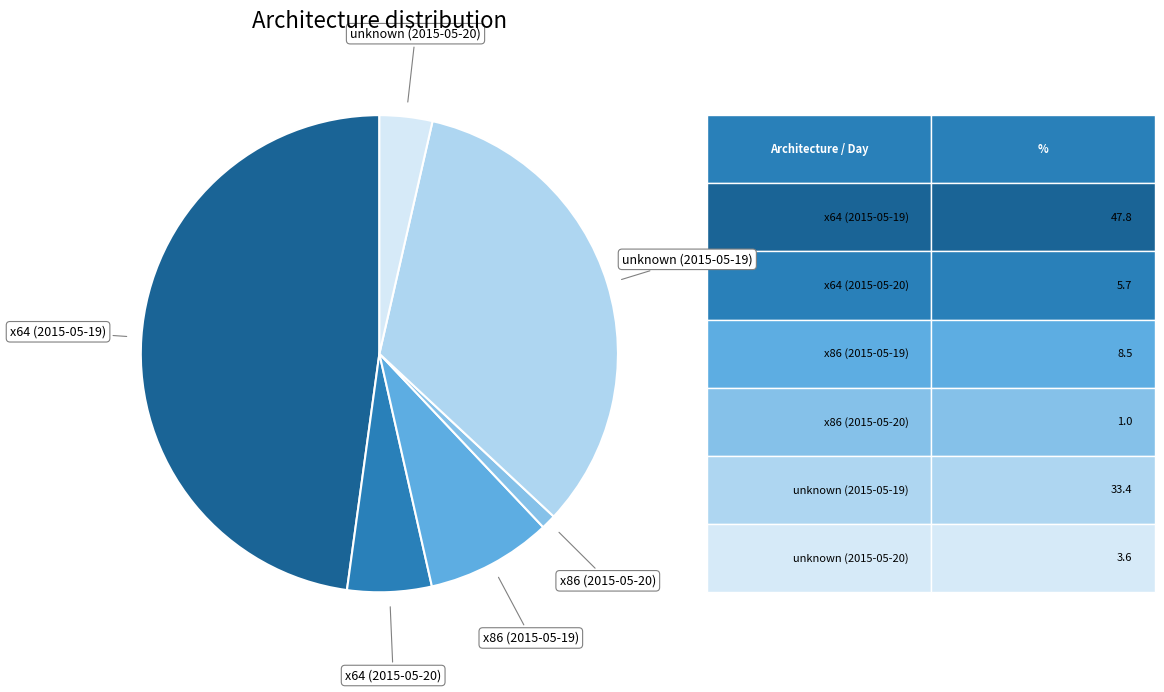

Is there any slice that represents more than half of the pie?

No